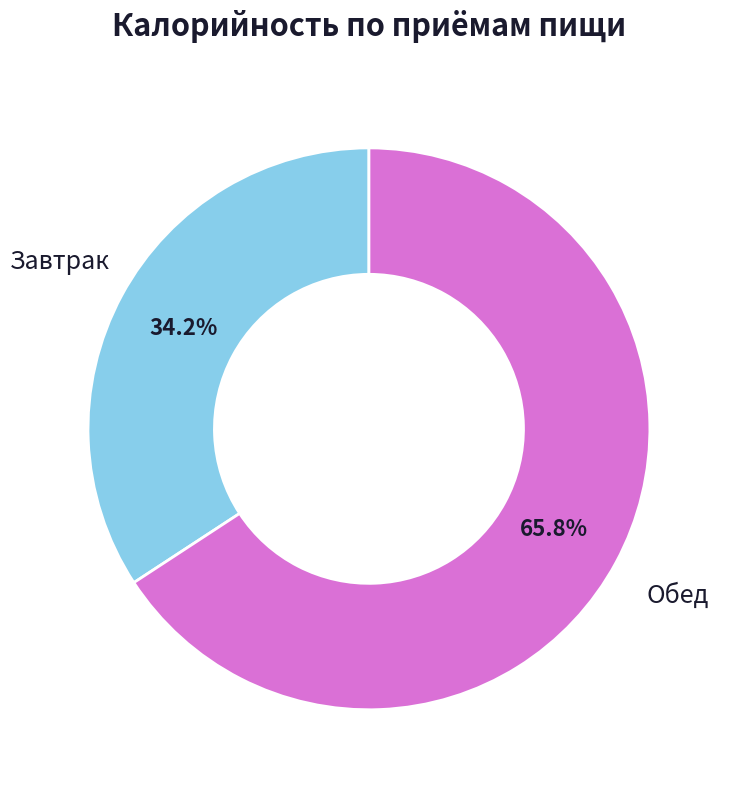

Count the number of slices in the pie.

2